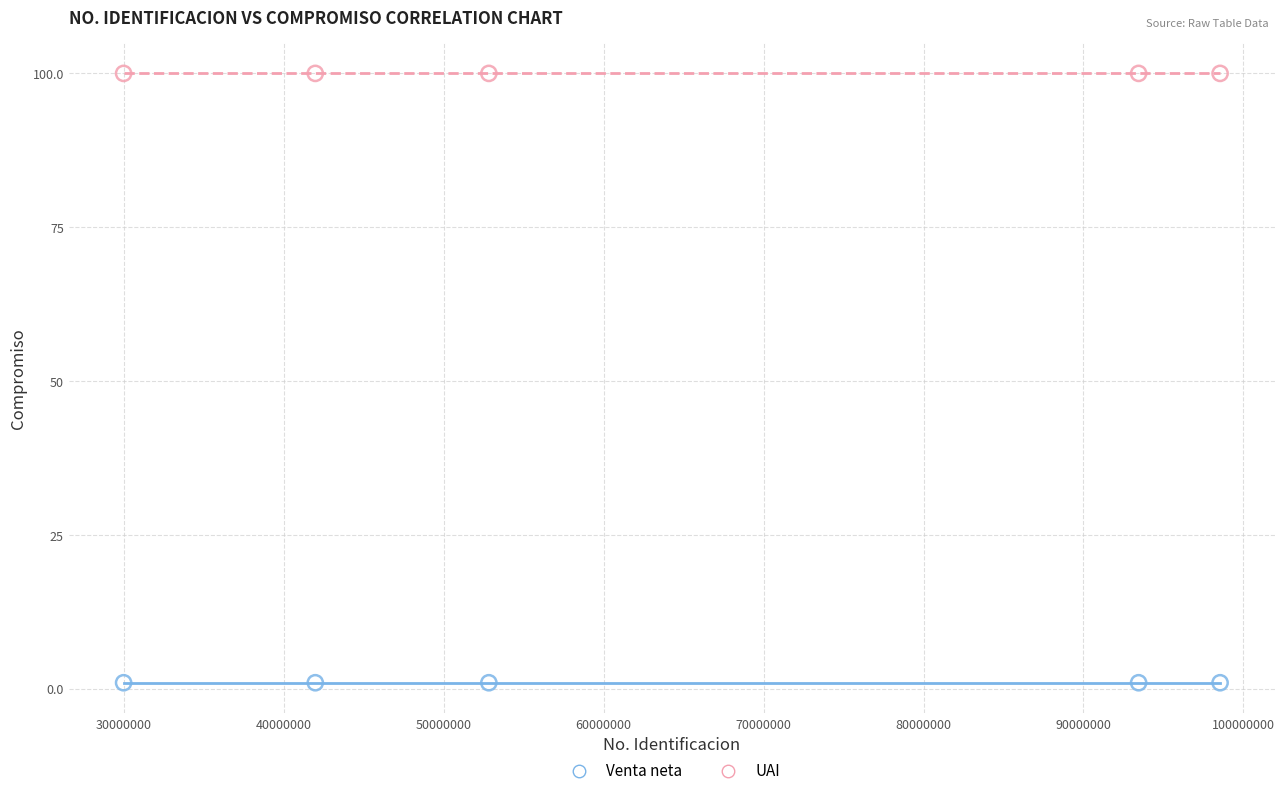

Which series contains the lowest Y value?

Venta neta